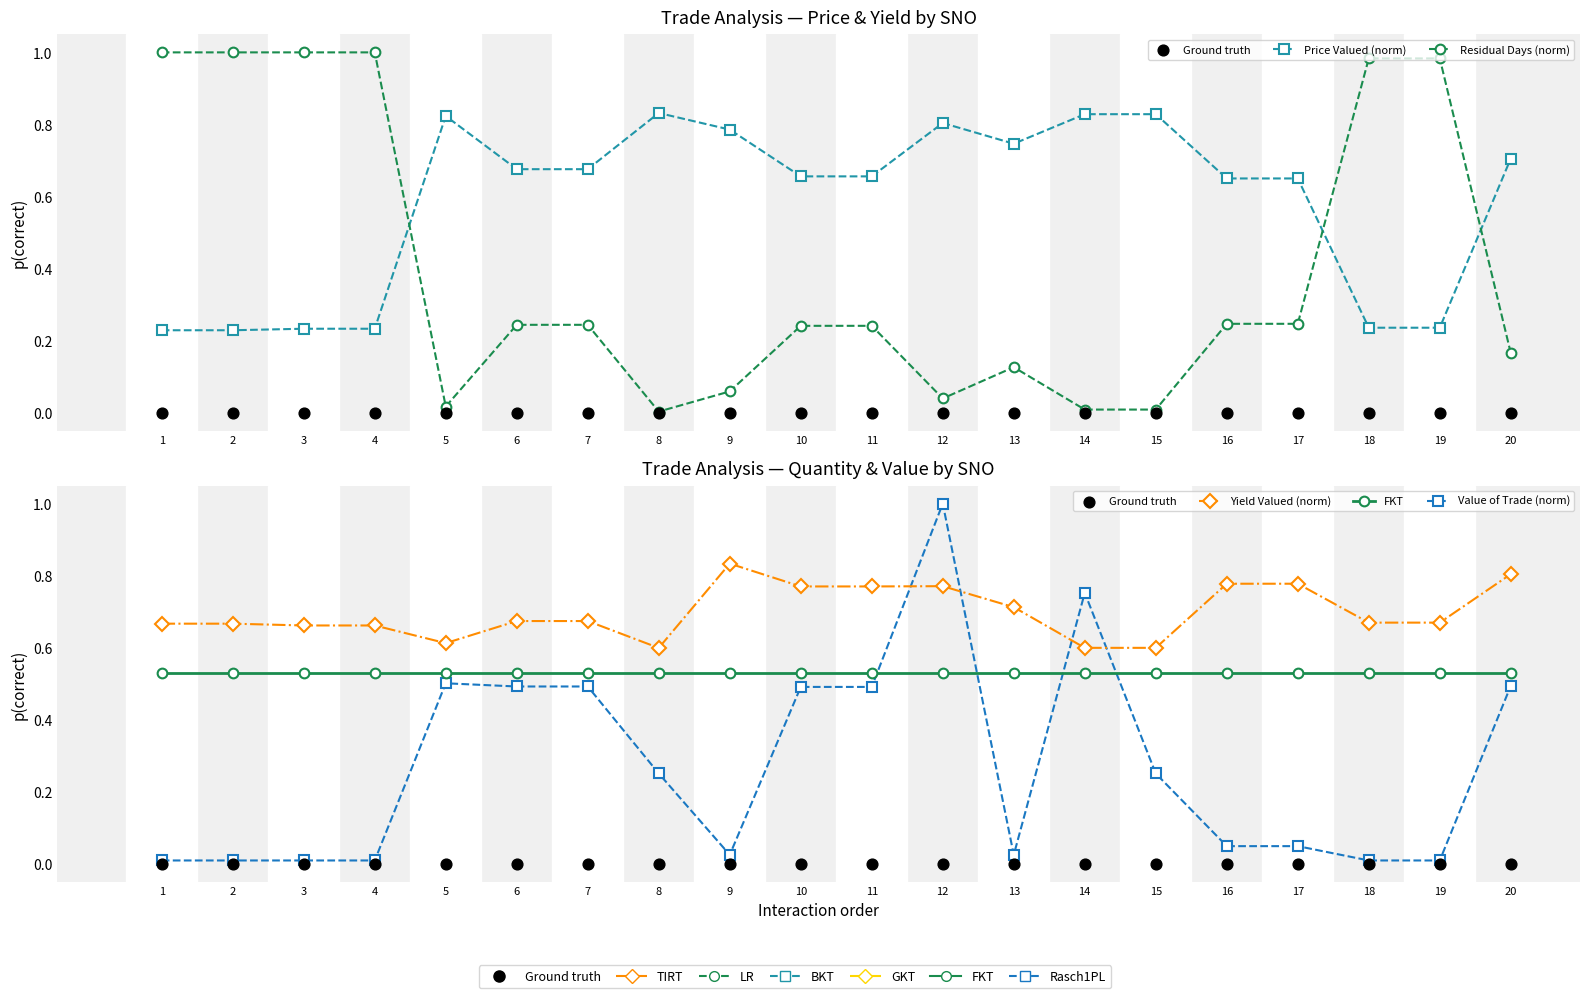

At how many categories does at least one series exceed 0?

20